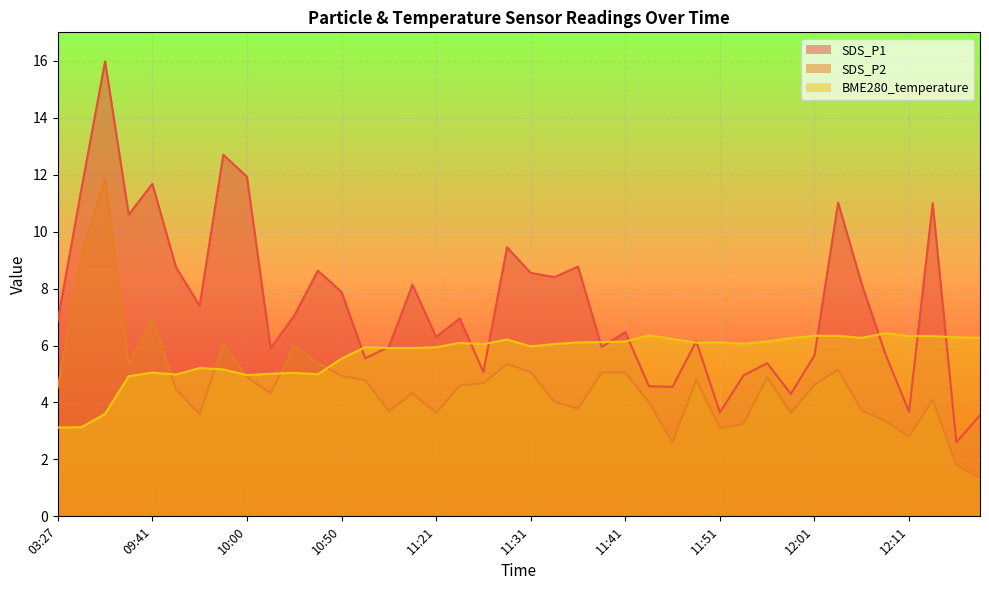

What is the approximate value of BME280_temperature at 11:29?

6.2